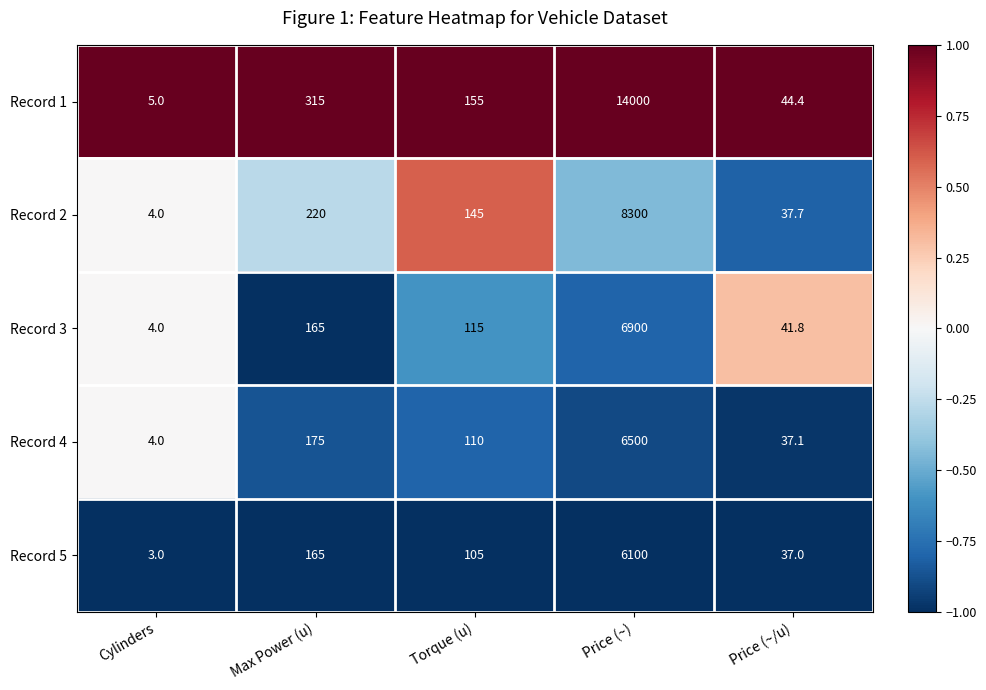

Reading left to right, list all the values displayed in this chart.

Record 1: Cylinders=5.0	Max Power (u)=315.0	Torque (u)=155.0	Price (~)=14000.0	Price (~/u)=44.4
Record 2: Cylinders=4.0	Max Power (u)=220.0	Torque (u)=145.0	Price (~)=8300.0	Price (~/u)=37.7
Record 3: Cylinders=4.0	Max Power (u)=165.0	Torque (u)=115.0	Price (~)=6900.0	Price (~/u)=41.8
Record 4: Cylinders=4.0	Max Power (u)=175.0	Torque (u)=110.0	Price (~)=6500.0	Price (~/u)=37.1
Record 5: Cylinders=3.0	Max Power (u)=165.0	Torque (u)=105.0	Price (~)=6100.0	Price (~/u)=37.0